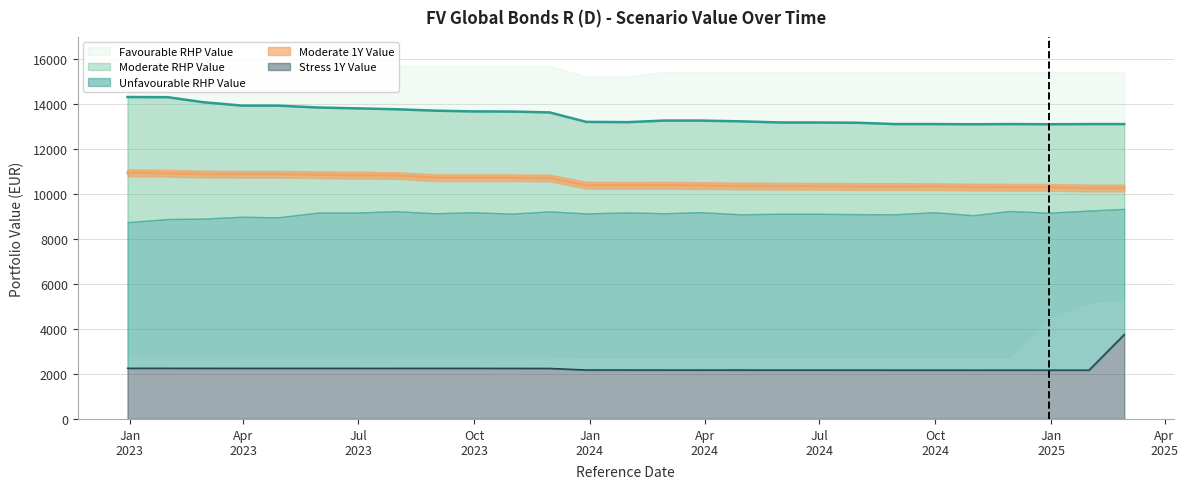

What is the lowest value of the Moderate RHP Value series?

13101.1